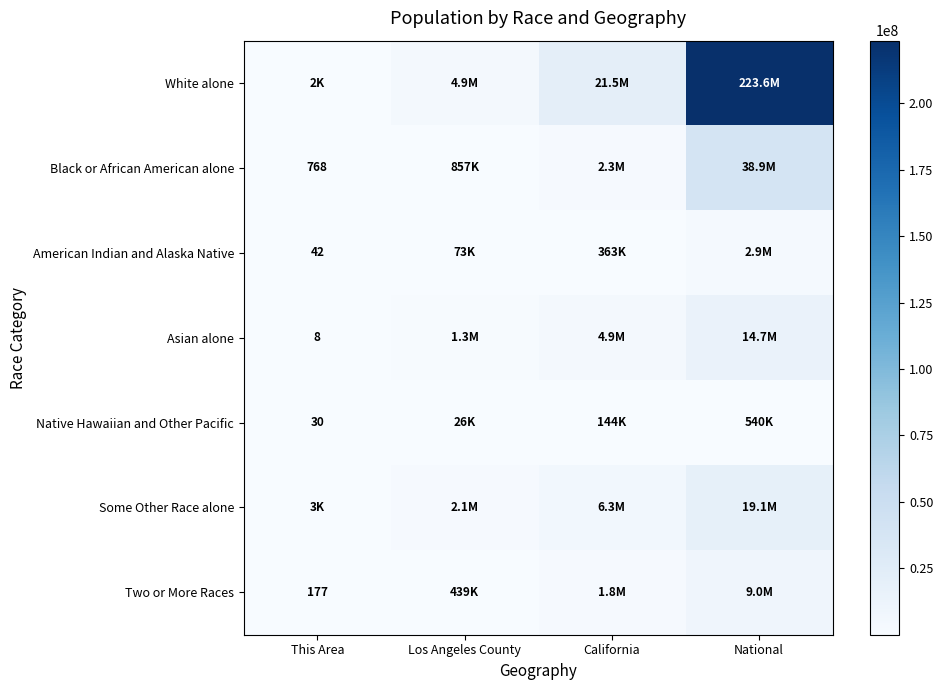

At which category is the sum across all series the highest?

National